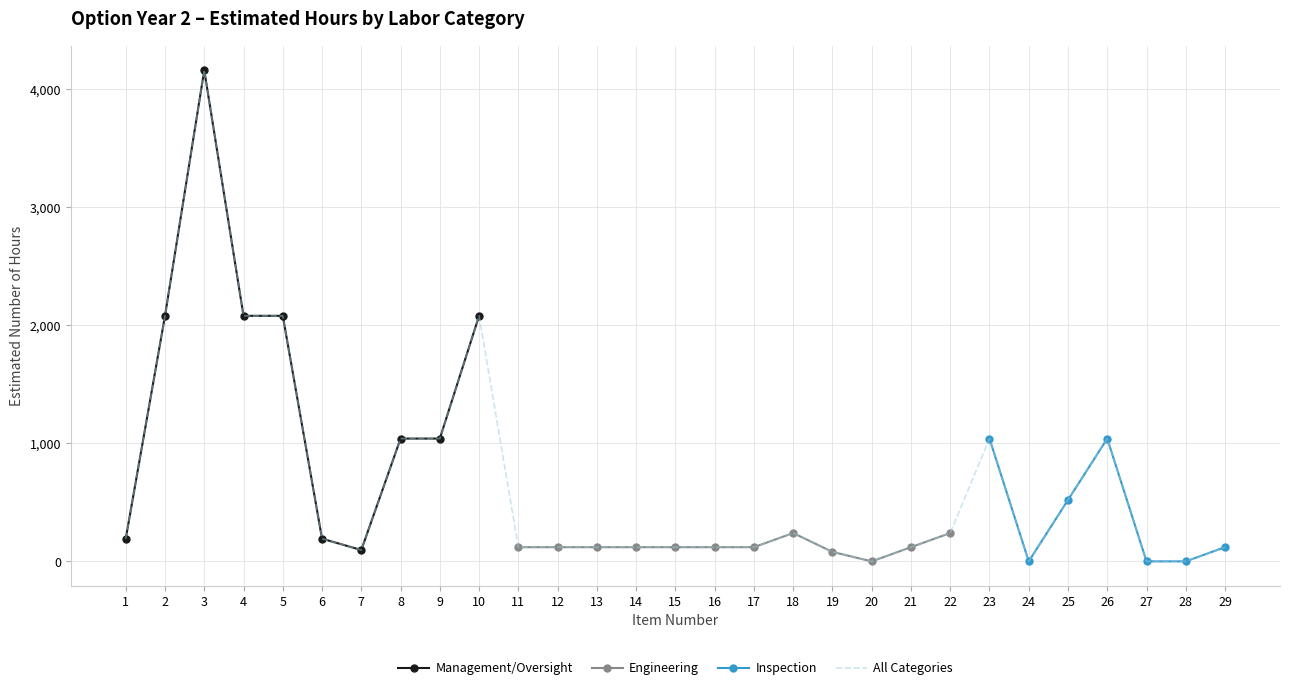

Does the chart have visible grid lines?

Yes